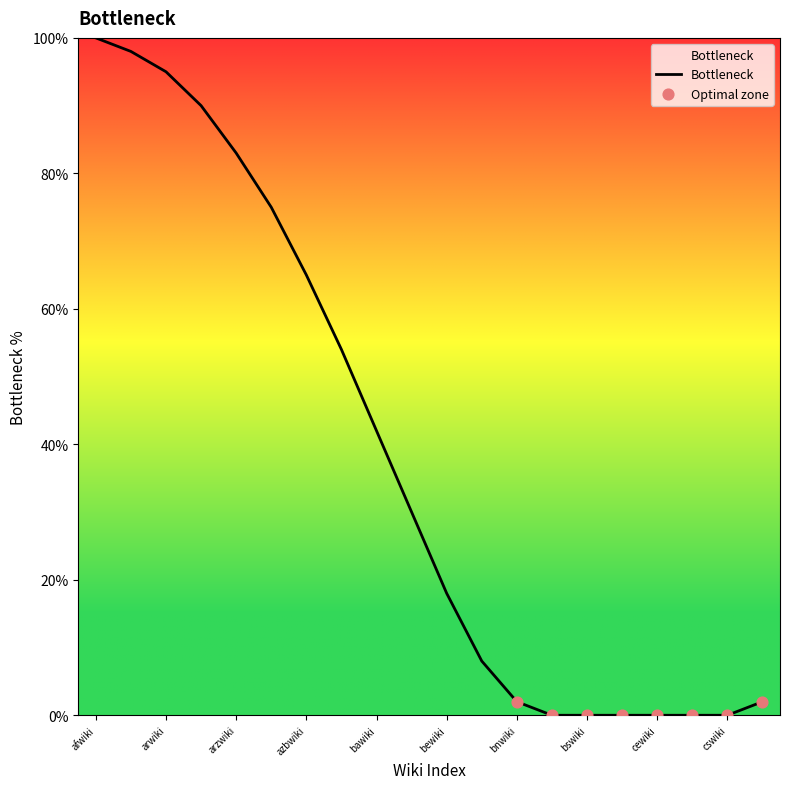

What is the maximum value shown in the chart?

100